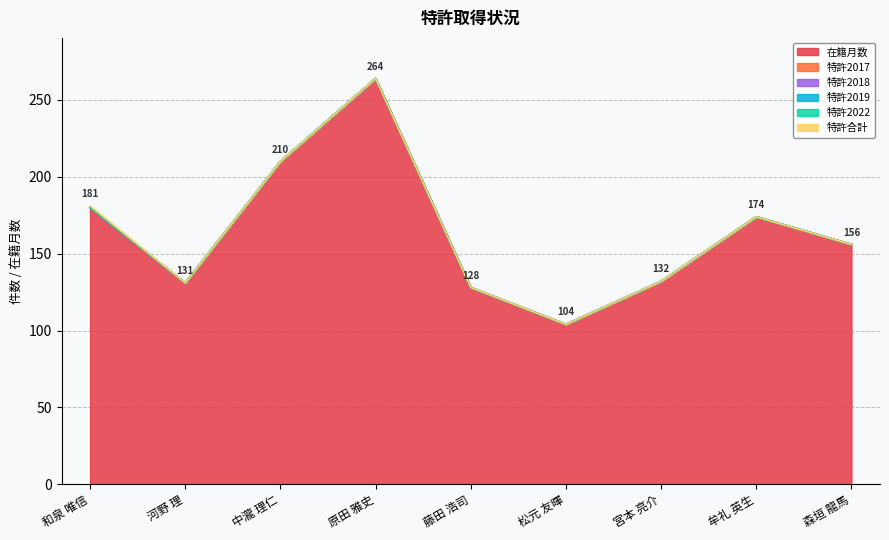

True or false: 特許2017 and 特許2018 intersect in this chart.

False